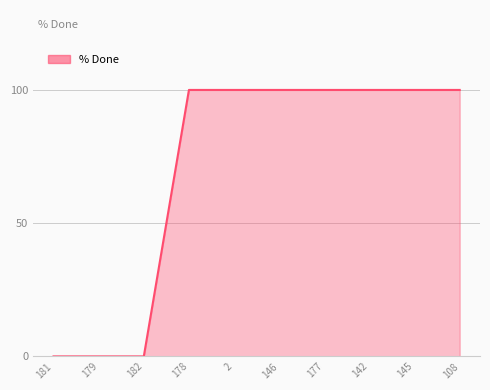

What position from the left is 2?

5